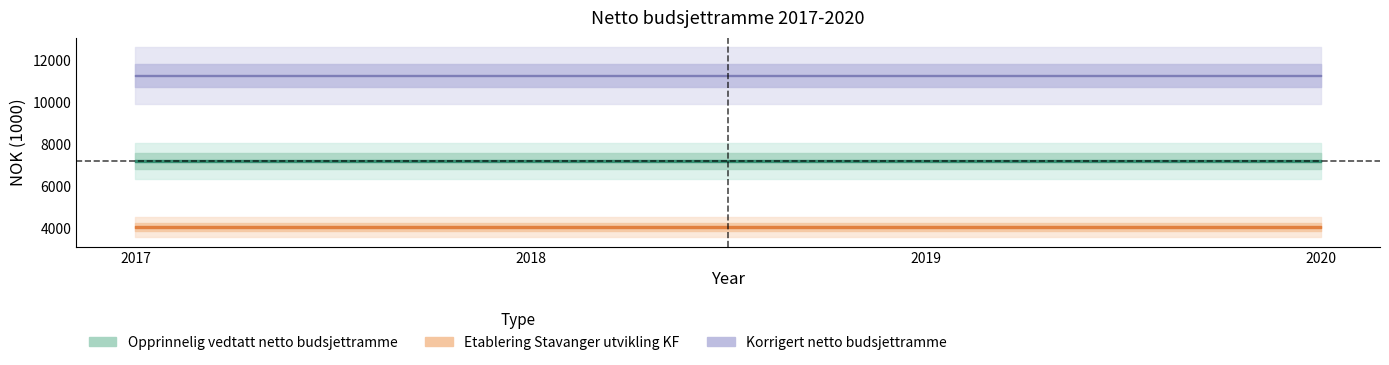

Reading left to right, what are all the values shown in this chart?

Opprinnelig vedtatt netto budsjettramme: 2017=7215	2018=7215	2019=7215	2020=7215
Etablering Stavanger utvikling KF: 2017=4070	2018=4070	2019=4070	2020=4070
Korrigert netto budsjettramme: 2017=11285	2018=11285	2019=11285	2020=11285